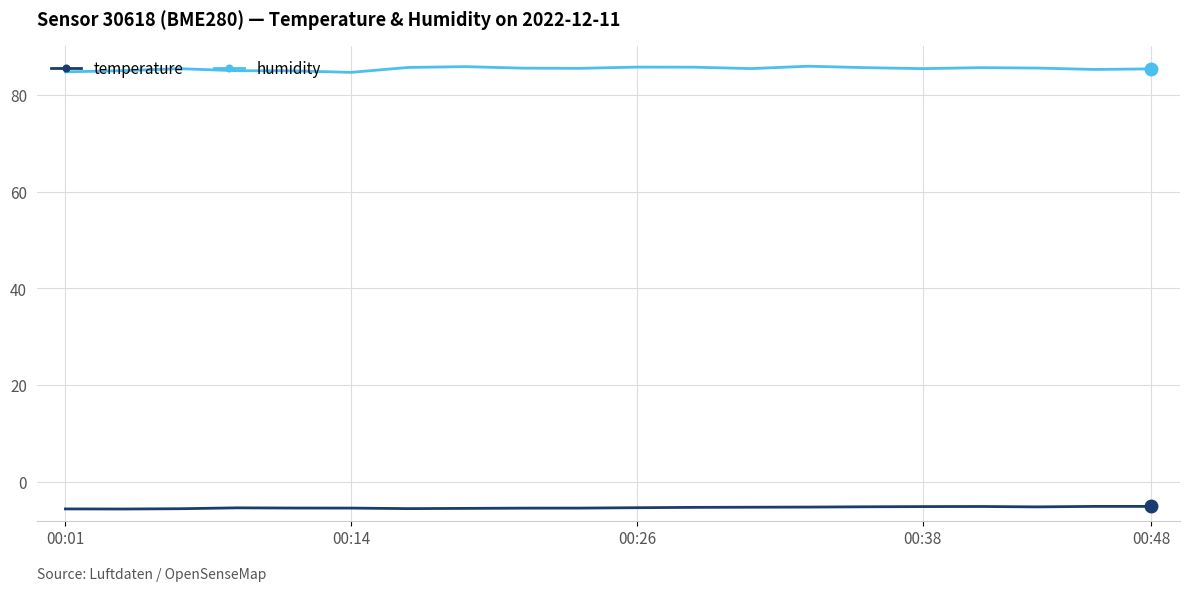

In humidity, how many points are higher than both neighbors (excluding endpoints)?

5